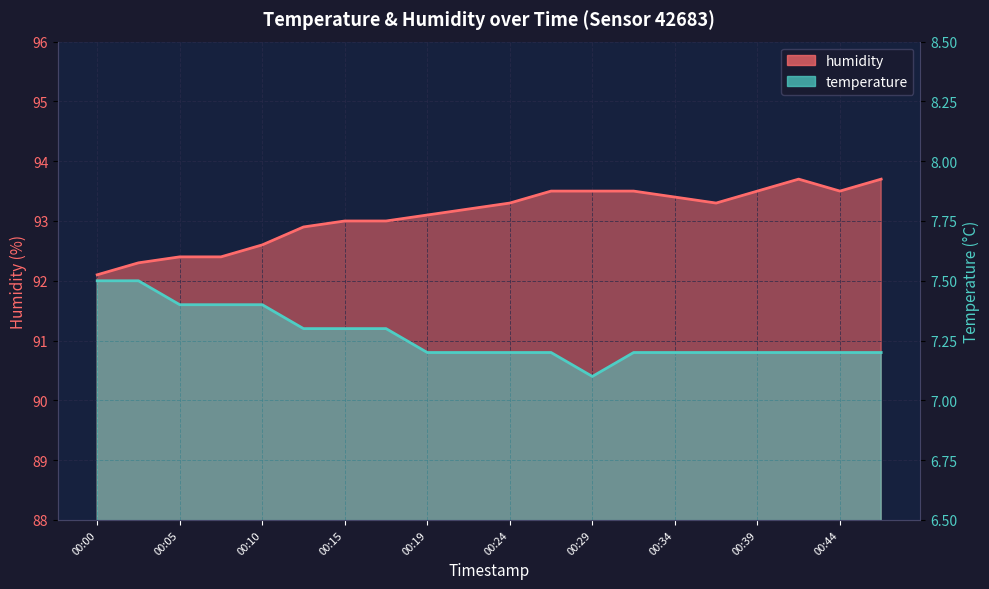

At which category does the chart reach its peak across all series?

00:41